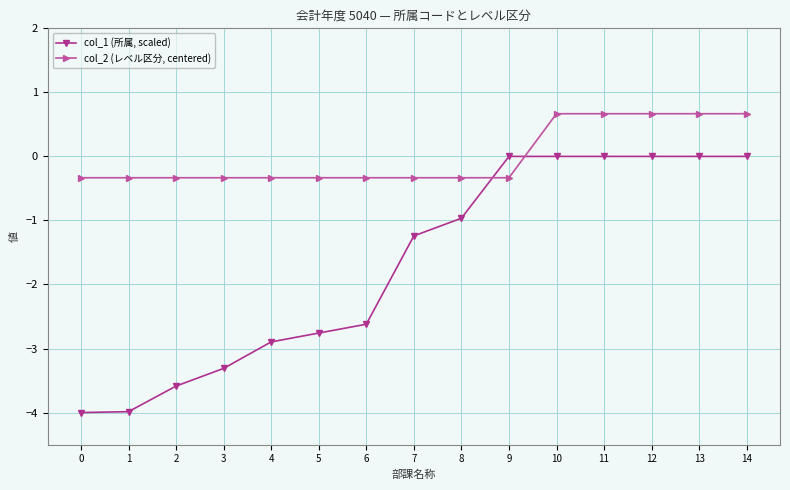

At which label is col_1 (所属, scaled) closest to -2?

6